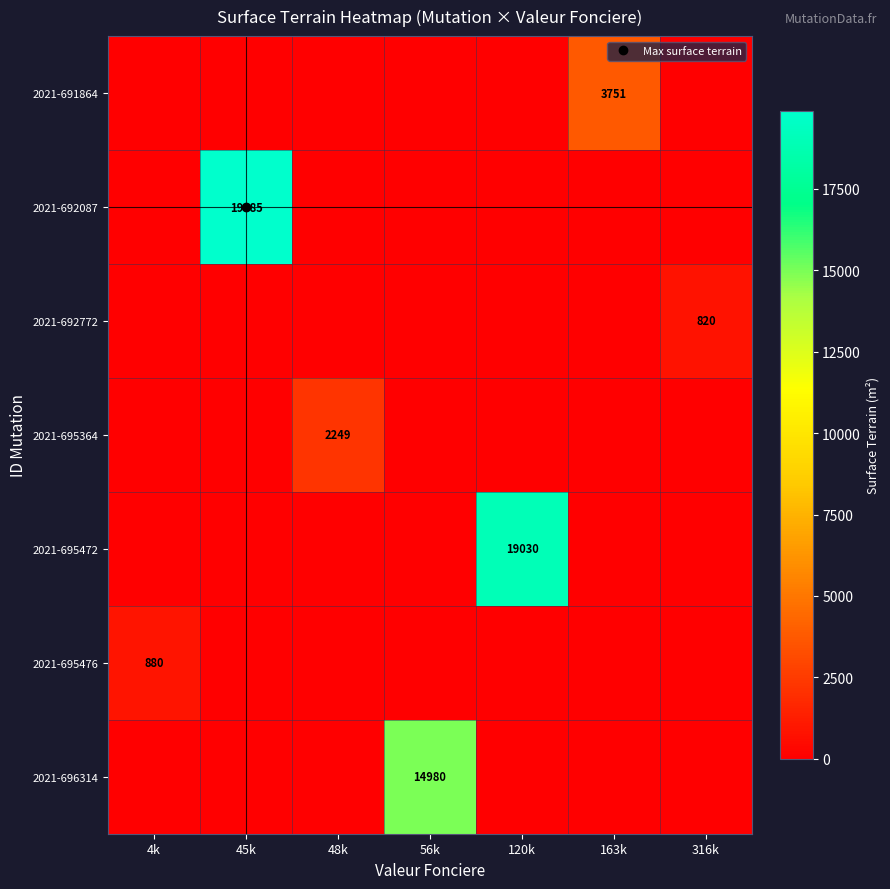

Rank the series at 45k from lowest to highest value.

2021-691864, 2021-692772, 2021-695364, 2021-695472, 2021-695476, 2021-696314, 2021-692087